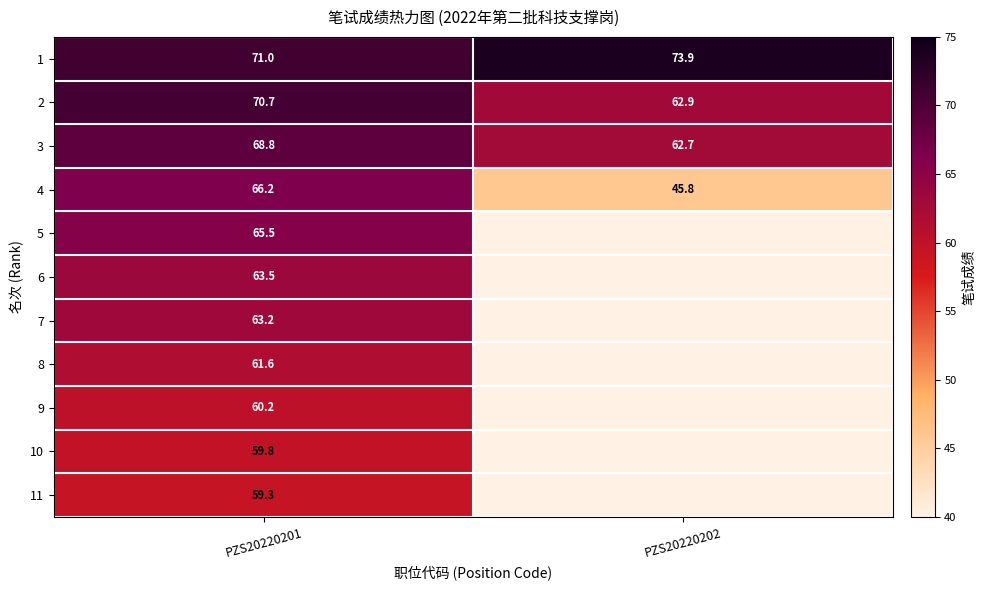

True or false: 10 has a value of 59.8 at PZS20220201.

True